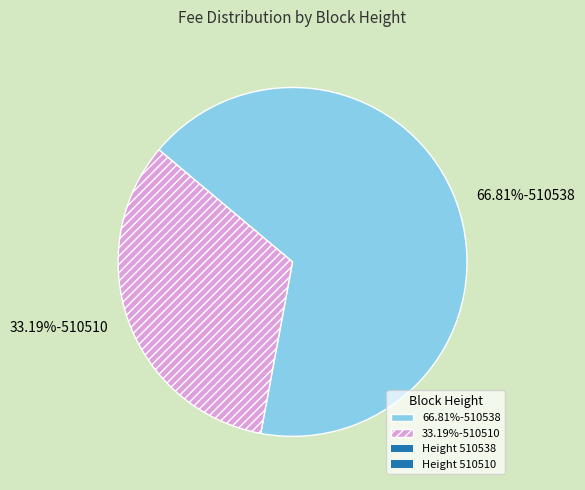

Do 66.81%-510538 and 33.19%-510510 together represent more than half of the pie?

Yes